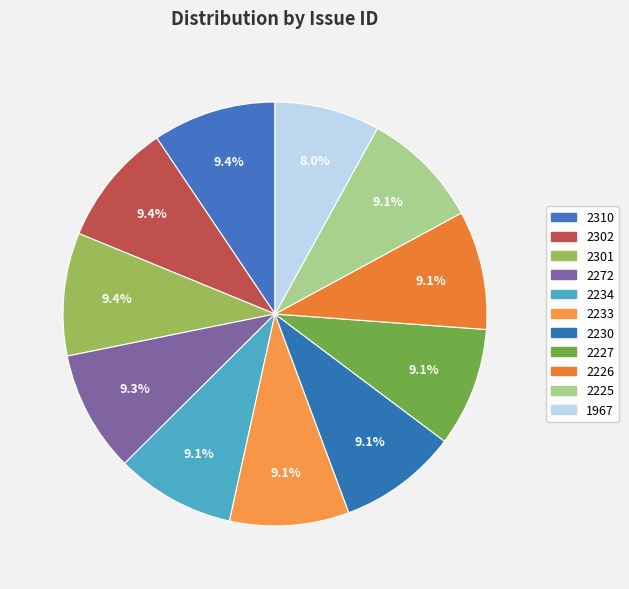

Approximately how many times larger is the value at 2230 compared to 2301?

1.0